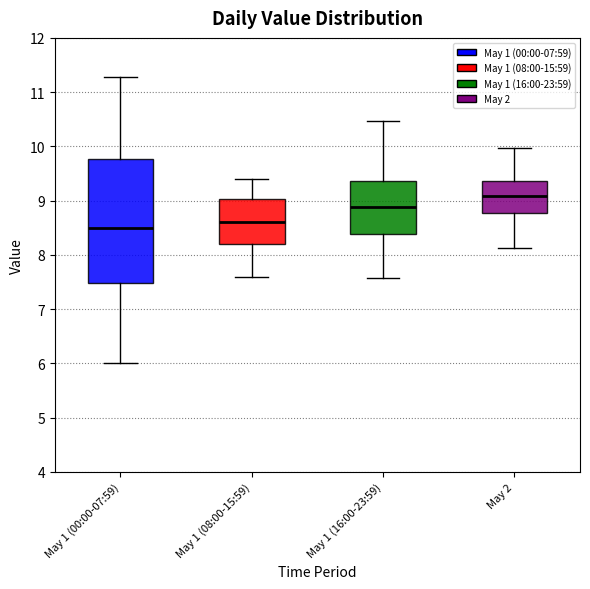

Where is the upper edge of the box for May 1 (08:00-15:59) on the y-axis? The values are not printed on the chart, so give them approximately, as read against the axis.

9.0